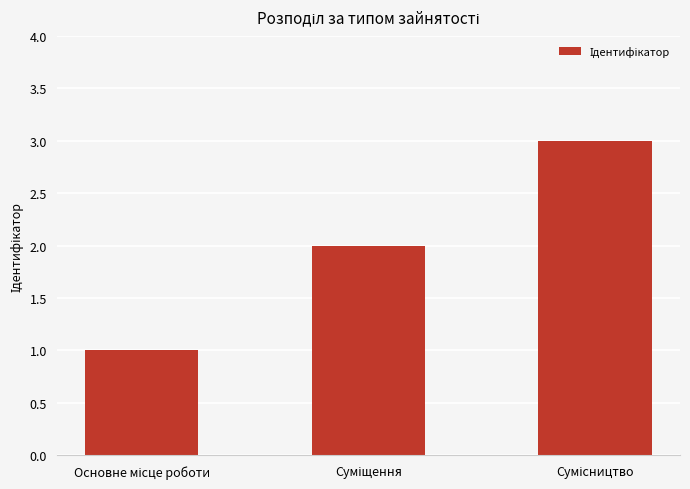

What is the difference between the maximum and minimum values?

2